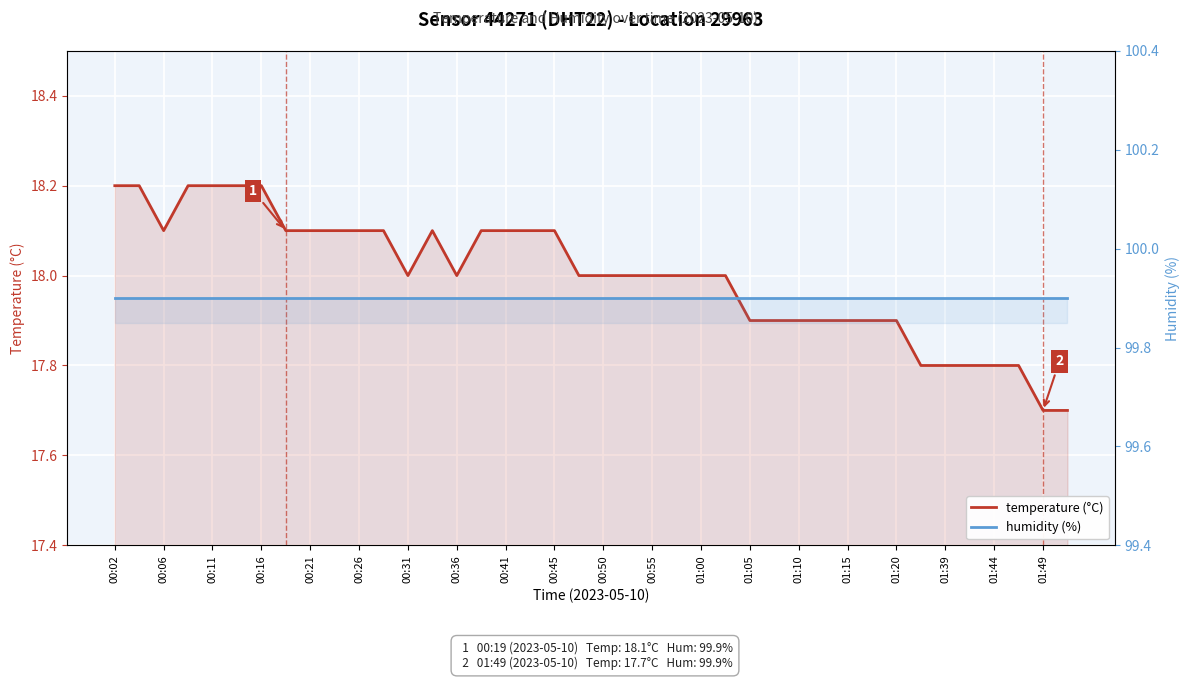

True or false: humidity (%) and temperature (°C) intersect in this chart.

False